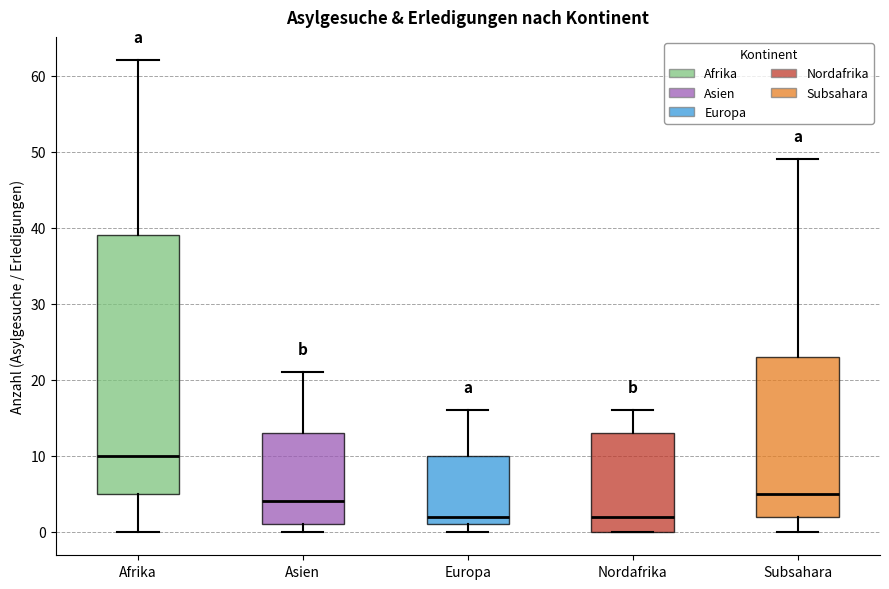

Reading left to right, read every box against the y-axis: the position of its median line, the range the box covers, and the ends of its whiskers. The values are not printed on the chart, so give them approximately, as read against the axis.

Afrika: median 10, box 5 to 39, whiskers 0 to 62
Asien: median 4, box 1 to 13, whiskers 0 to 21
Europa: median 2, box 1 to 10, whiskers 0 to 16
Nordafrika: median 2, box 0 to 13, whiskers 0 to 16
Subsahara: median 5, box 2 to 23, whiskers 0 to 49